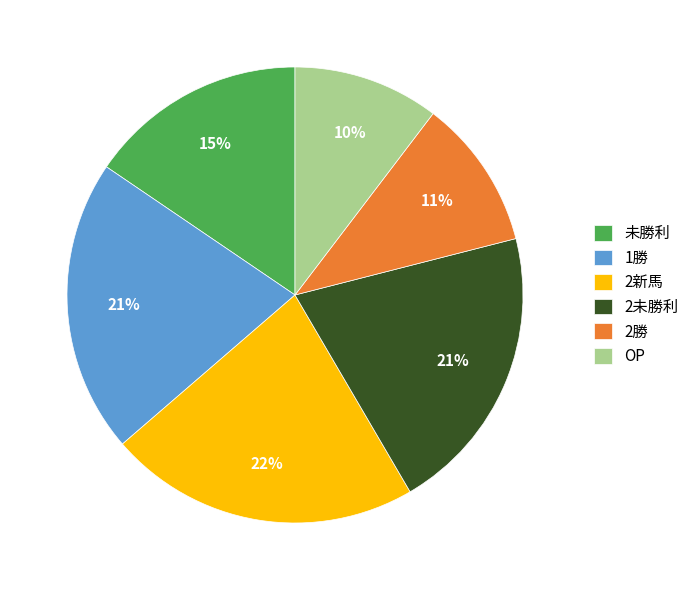

What percentage is the 1勝 slice, to the nearest percent?

21%